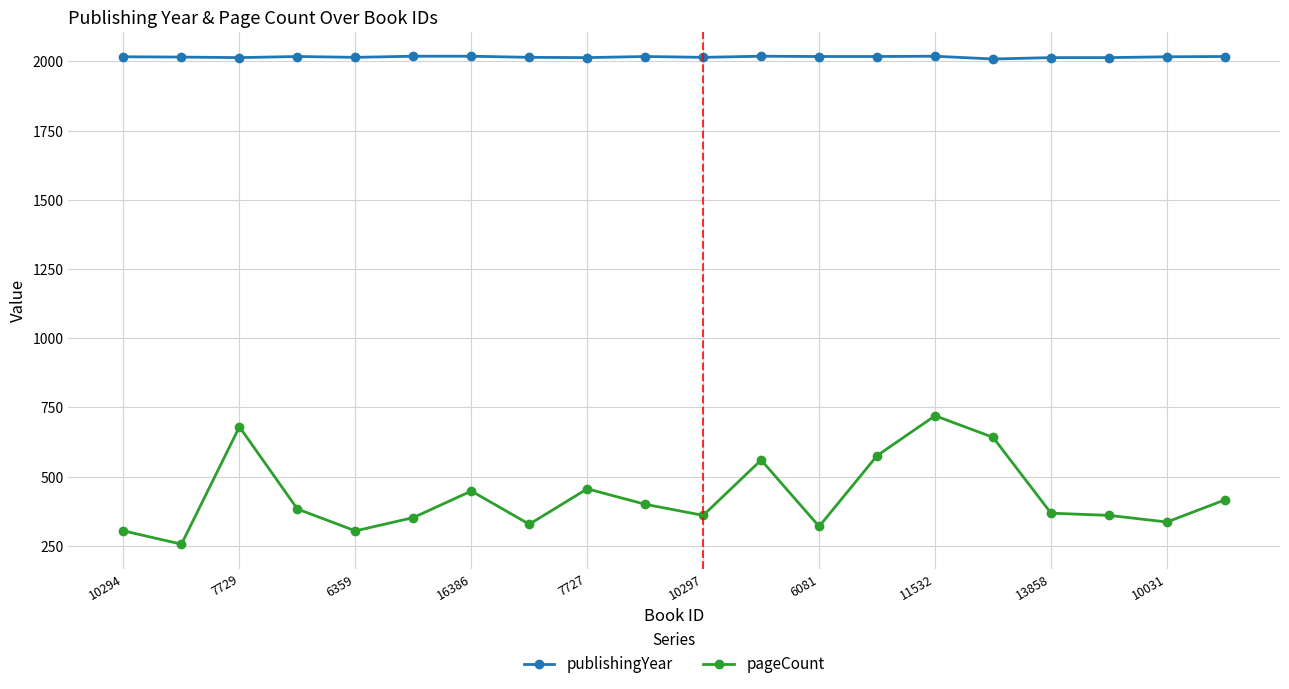

What is the value of the pageCount point at the 13th from the left?

320